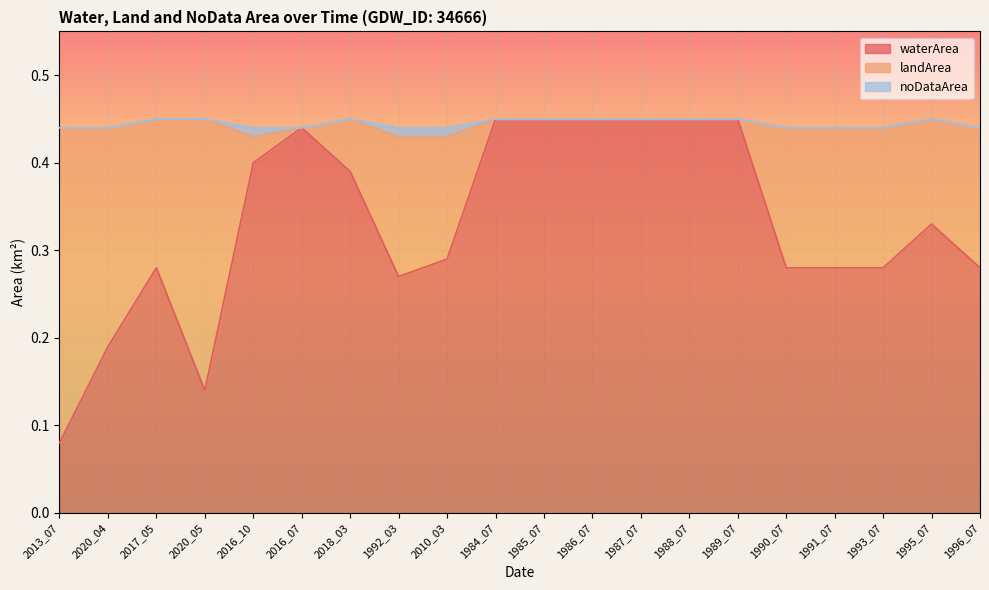

What position from the right is 2020_04?

19